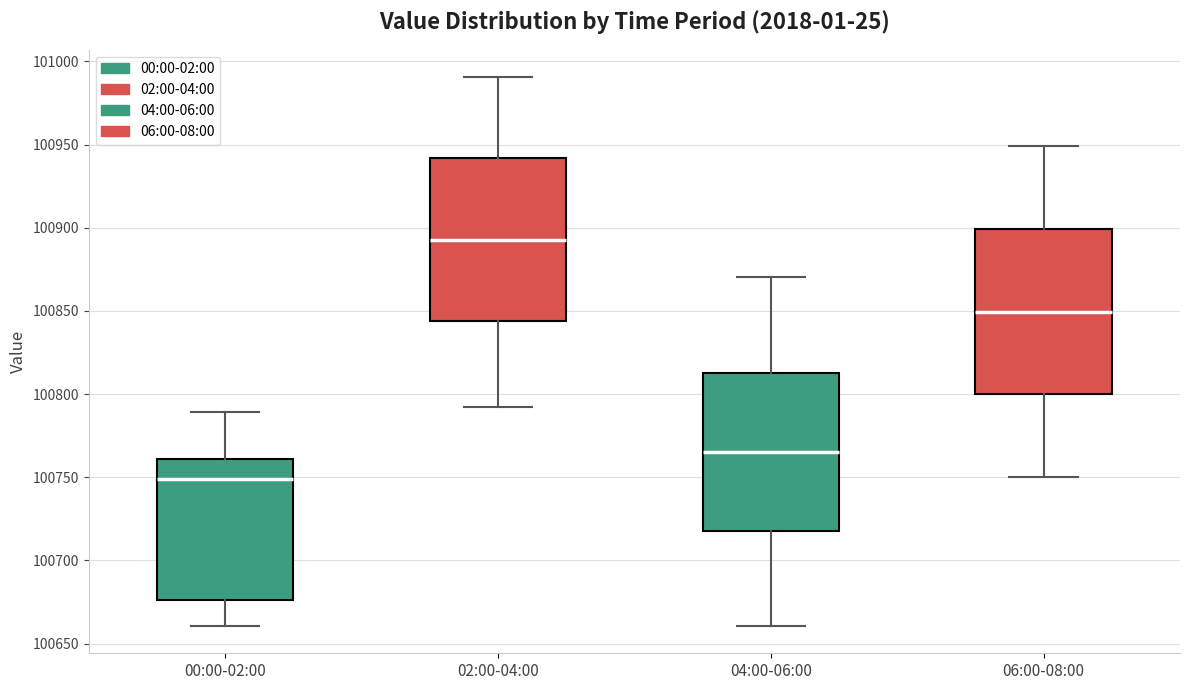

Where does the median line of the box for 02:00-04:00 sit on the y-axis? The values are not printed on the chart, so give them approximately, as read against the axis.

100895